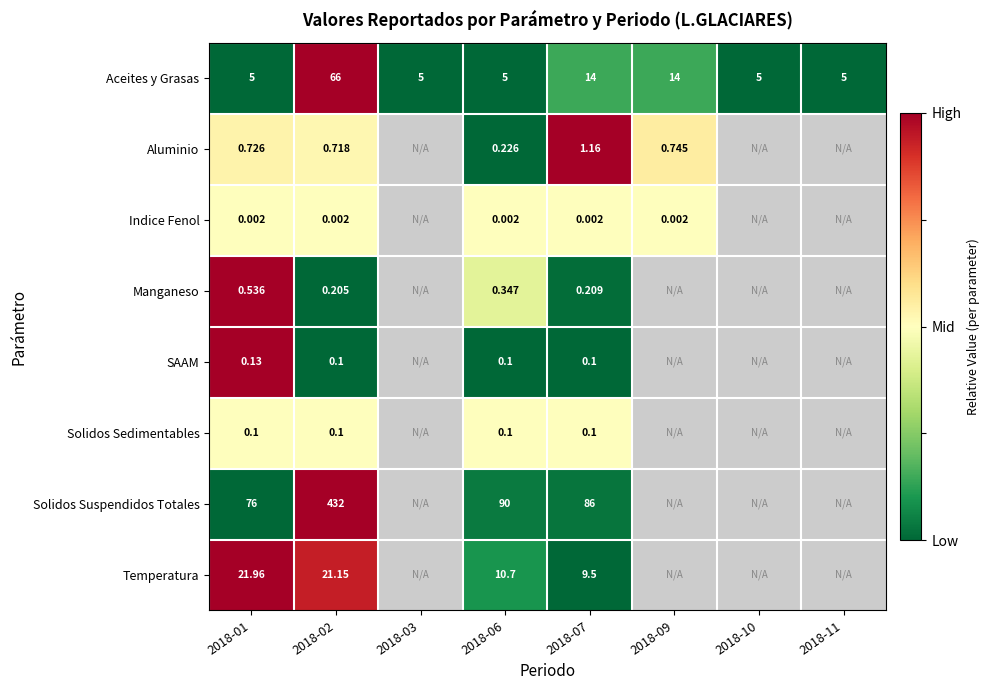

Rank the series at 2018-01 from highest to lowest value.

Solidos Suspendidos Totales, Temperatura, Aceites y Grasas, Aluminio, Manganeso, SAAM, Solidos Sedimentables, Indice Fenol